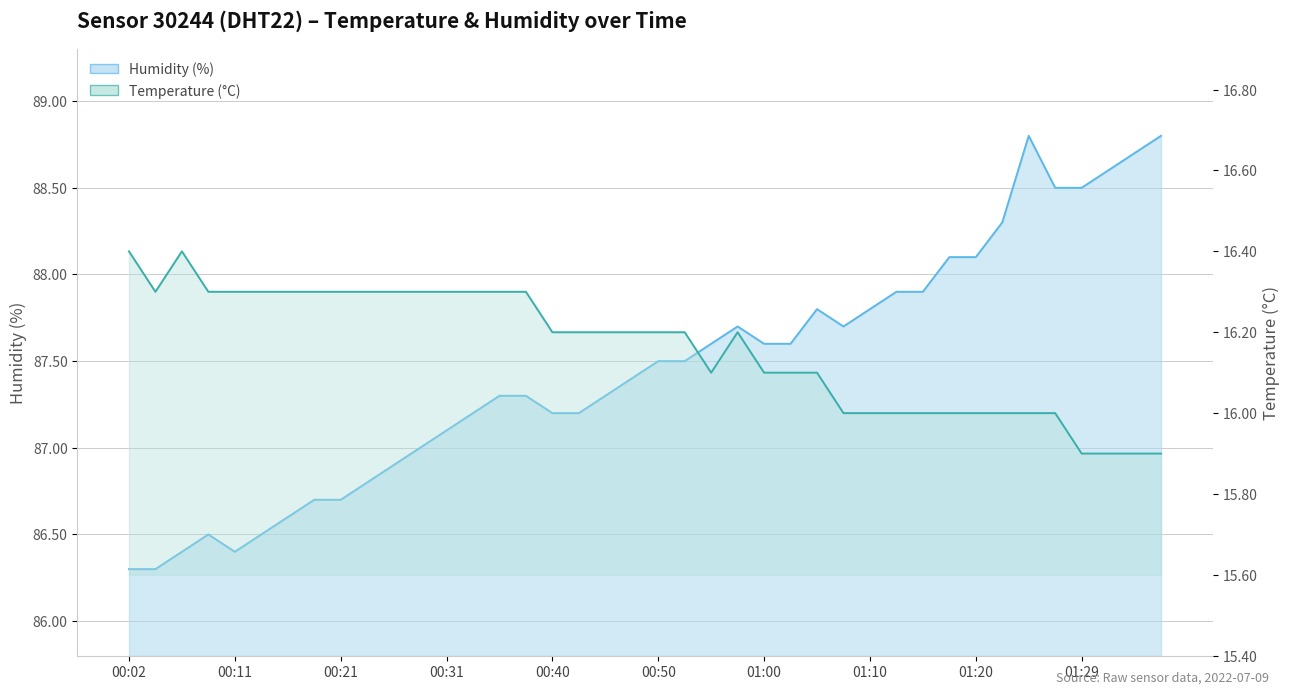

Count the number of data series in this chart.

2